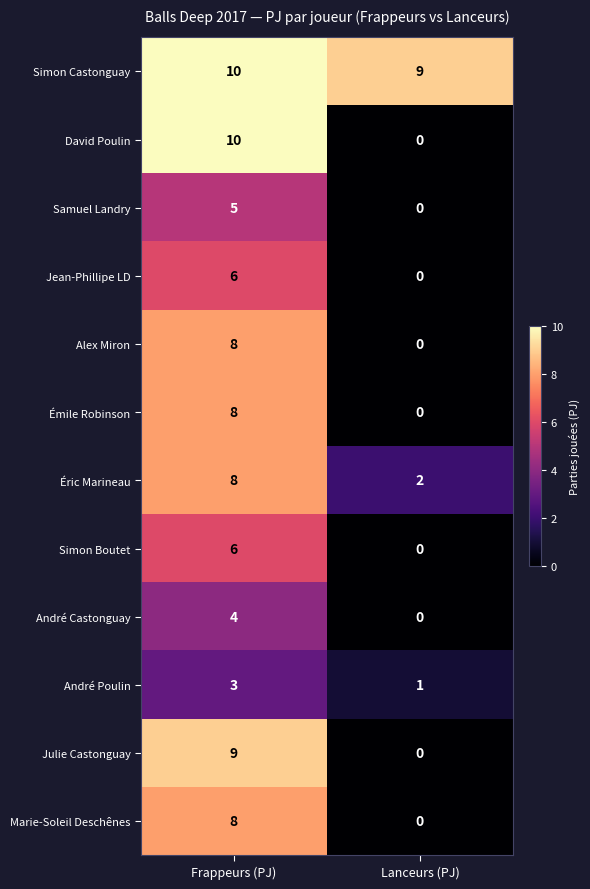

At which label does Éric Marineau reach its minimum?

Lanceurs (PJ)